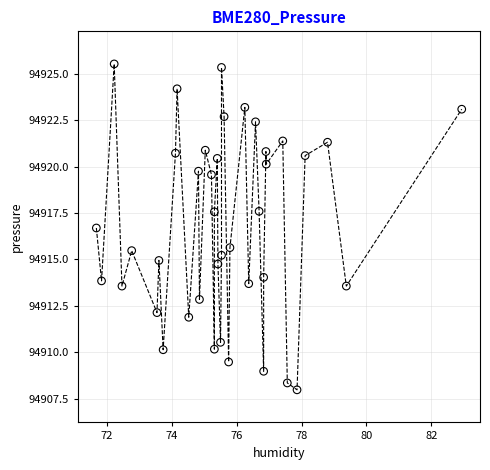

What is the range of X values (max minus min)?

11.3